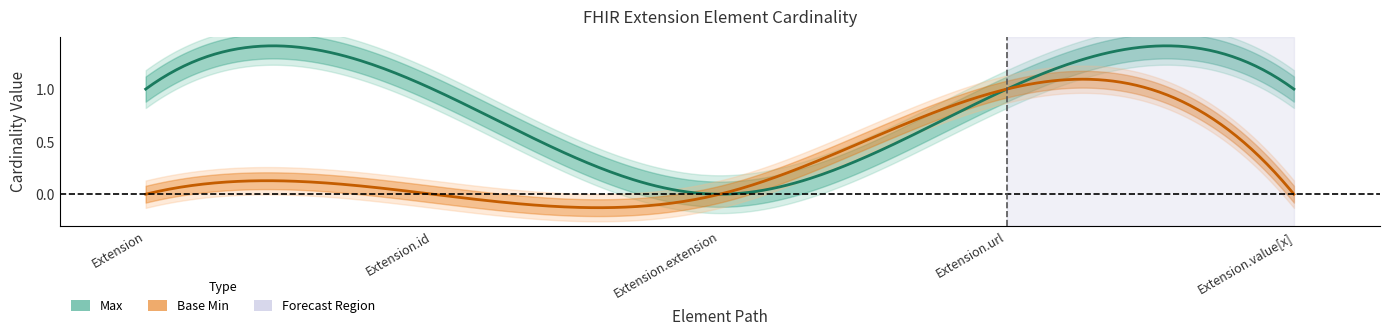

True or false: Max and Base Min intersect in this chart.

False